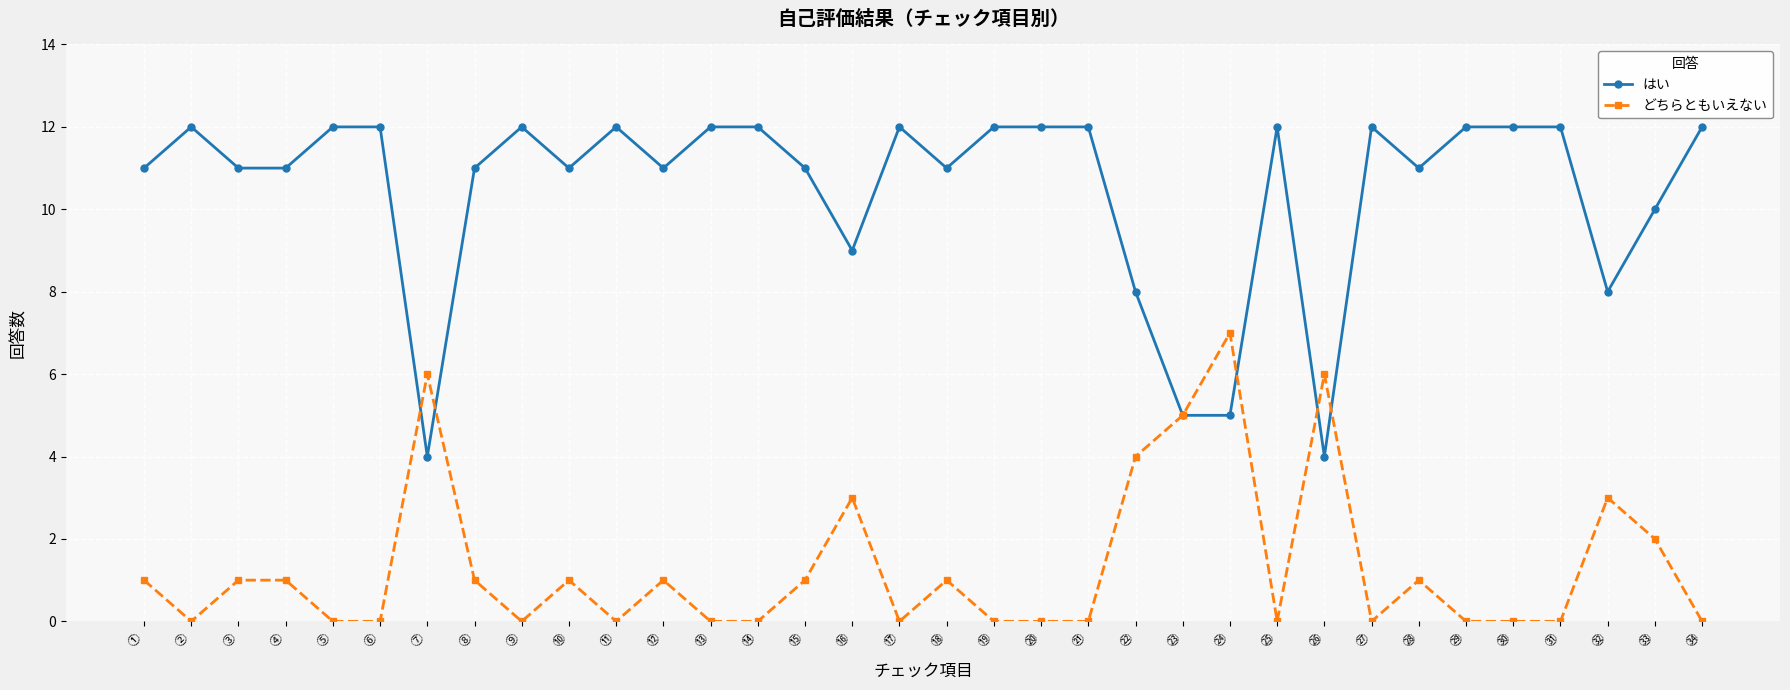

Rank the series at ③ from lowest to highest value.

どちらともいえない, はい